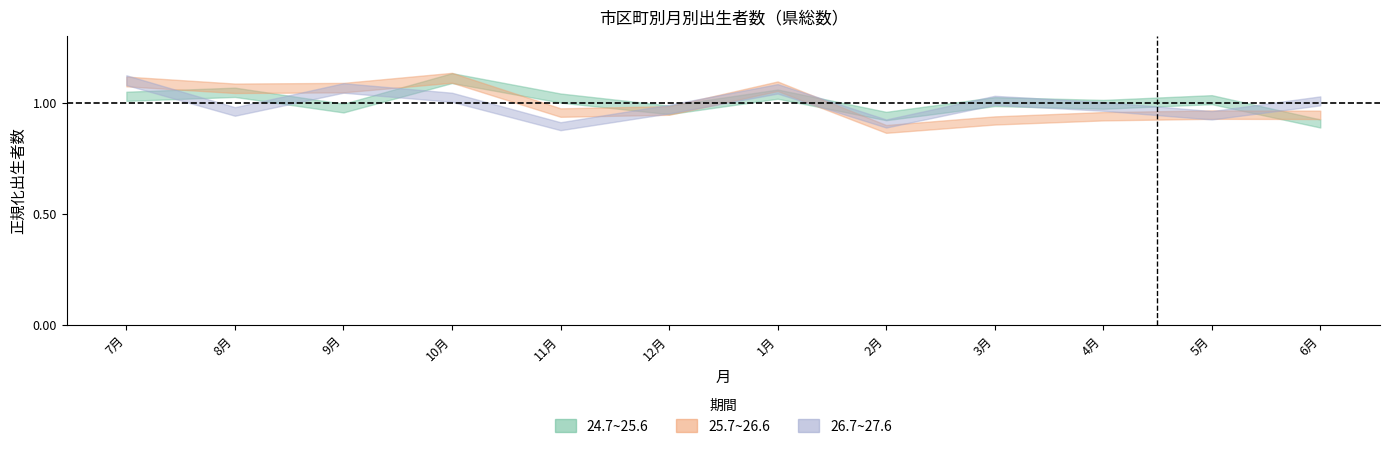

At which category does 26.7~27.6 reach its first local valley?

8月